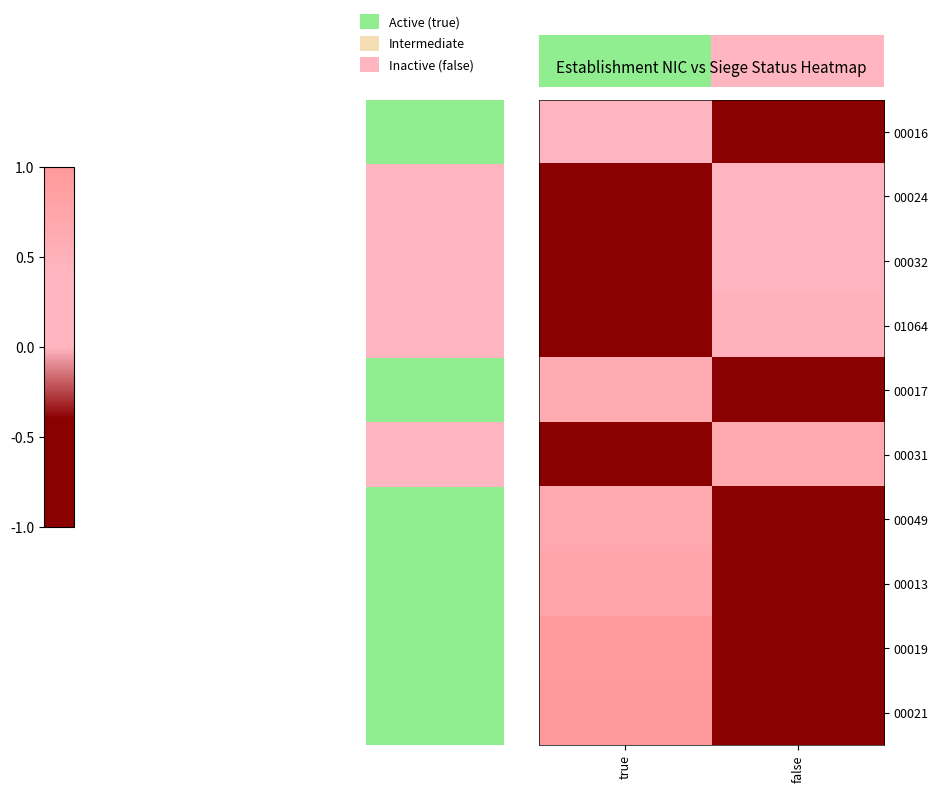

Reading right to left, what are all the values shown in this chart?

00016: false=-1.0	true=0.4
00024: false=0.4	true=-1.0
00032: false=0.4	true=-1.0
01064: false=0.5	true=-1.0
00017: false=-1.0	true=0.6
00031: false=0.7	true=-1.0
00049: false=-1.0	true=0.7
00013: false=-1.0	true=0.7
00019: false=-1.0	true=0.9
00021: false=-1.0	true=1.0